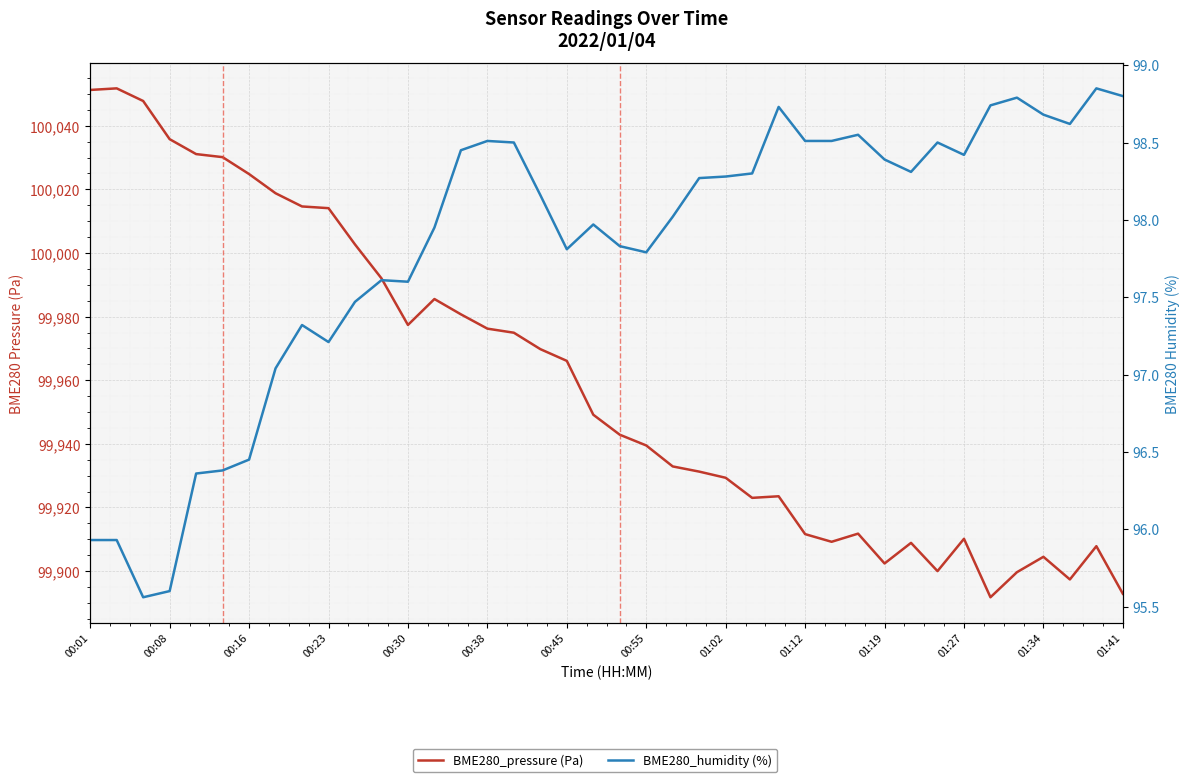

How many data points does each series have?

40